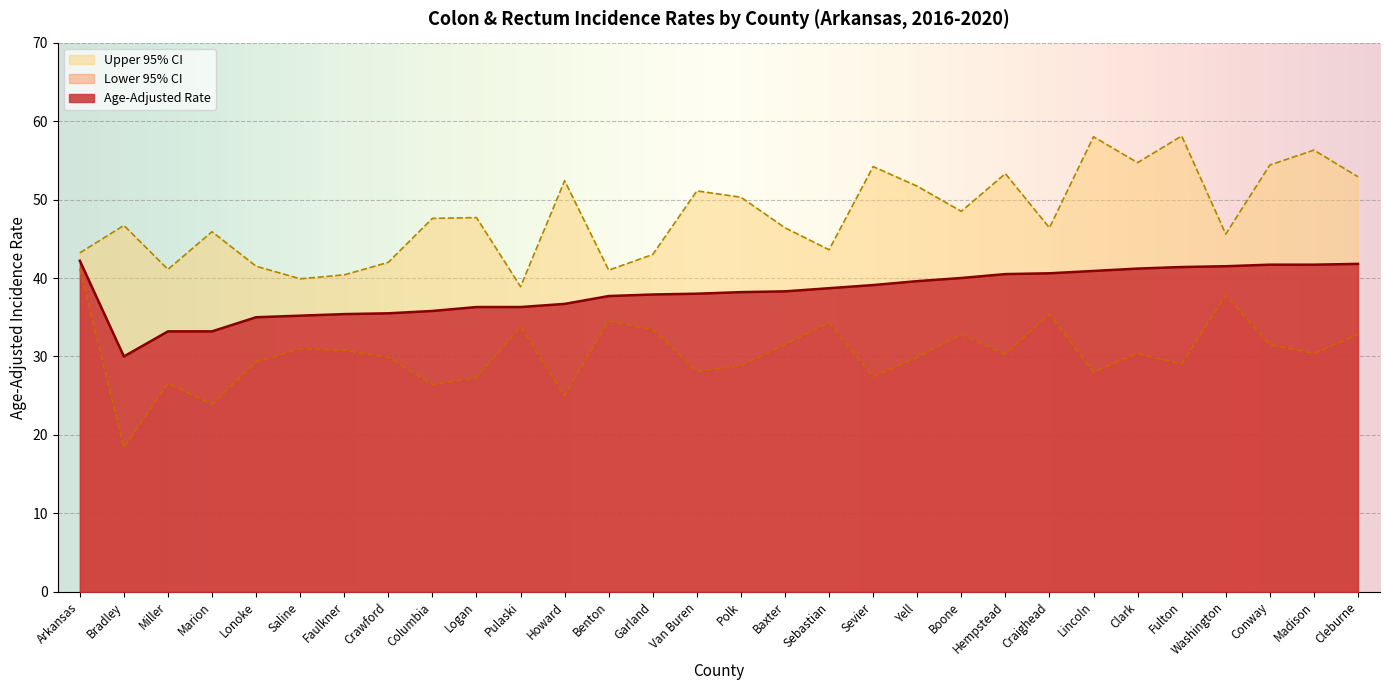

At how many categories does at least one series exceed 45?

20